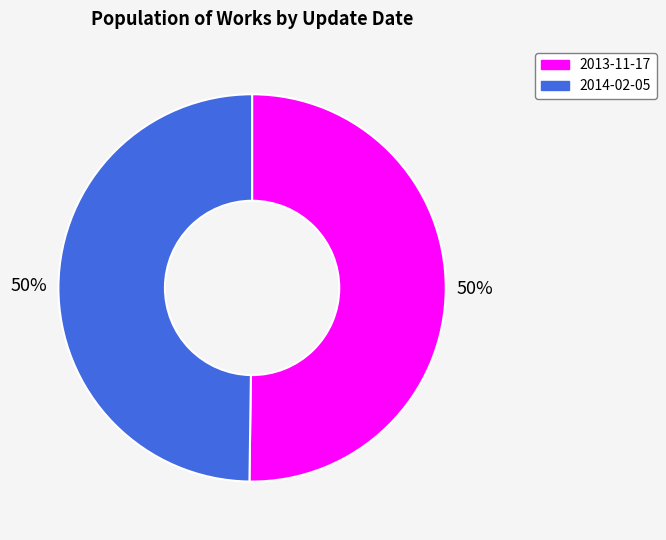

To the nearest percent, what is the combined percentage of 2013-11-17 and 2014-02-05?

100%